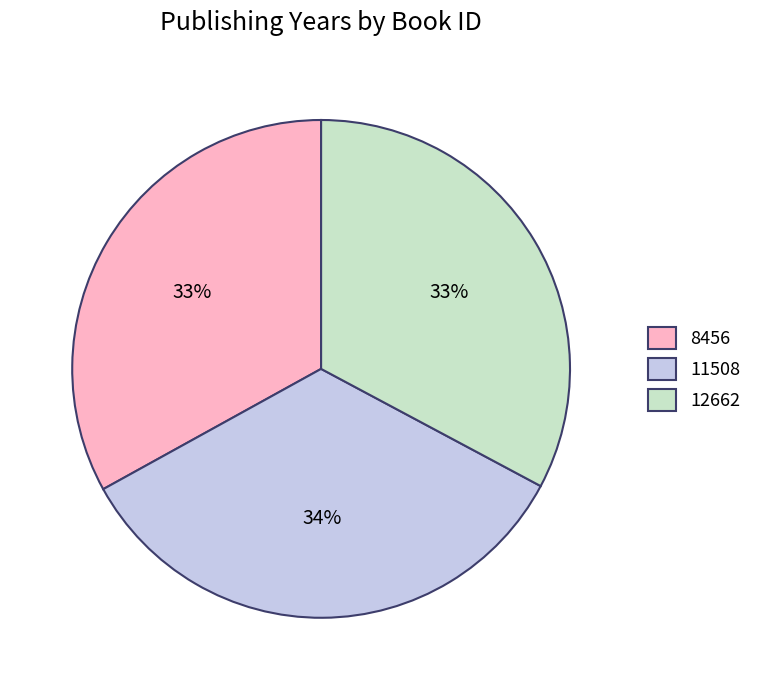

Do 8456 and 12662 together represent more than half of the pie?

Yes